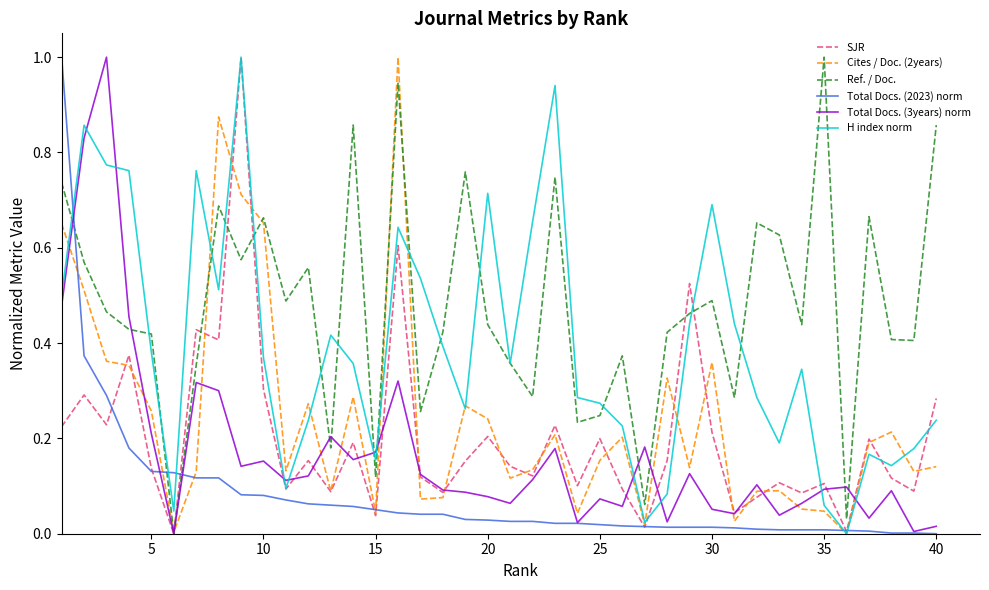

What is the maximum value for Ref. / Doc.?

1.0